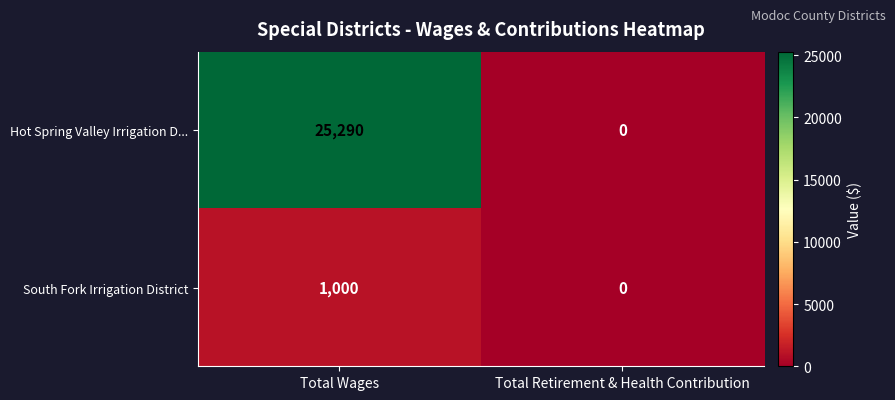

List the series in order of their overall mean, highest first.

Hot Spring Valley Irrigation D..., South Fork Irrigation District